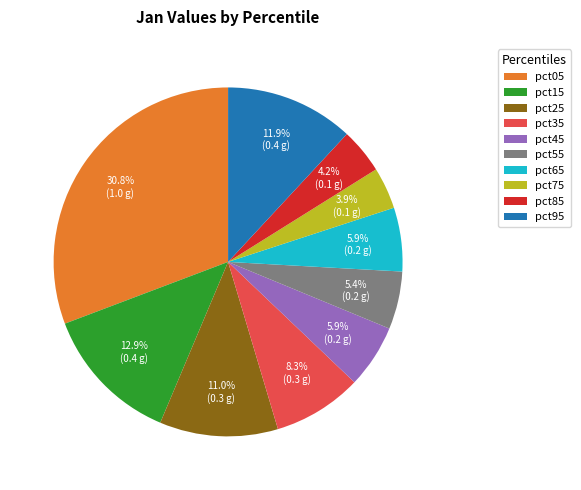

To the nearest percent, what is the combined percentage of pct75 and pct55?

9%